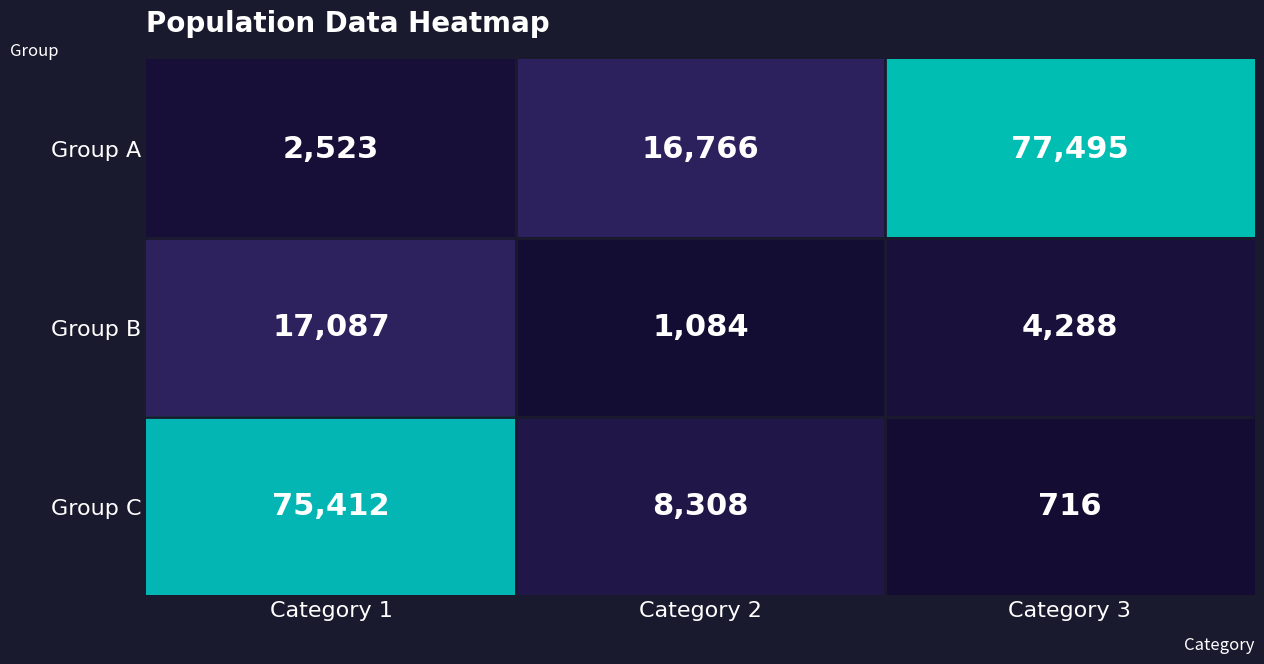

Which series has the widest spread of values?

Group A